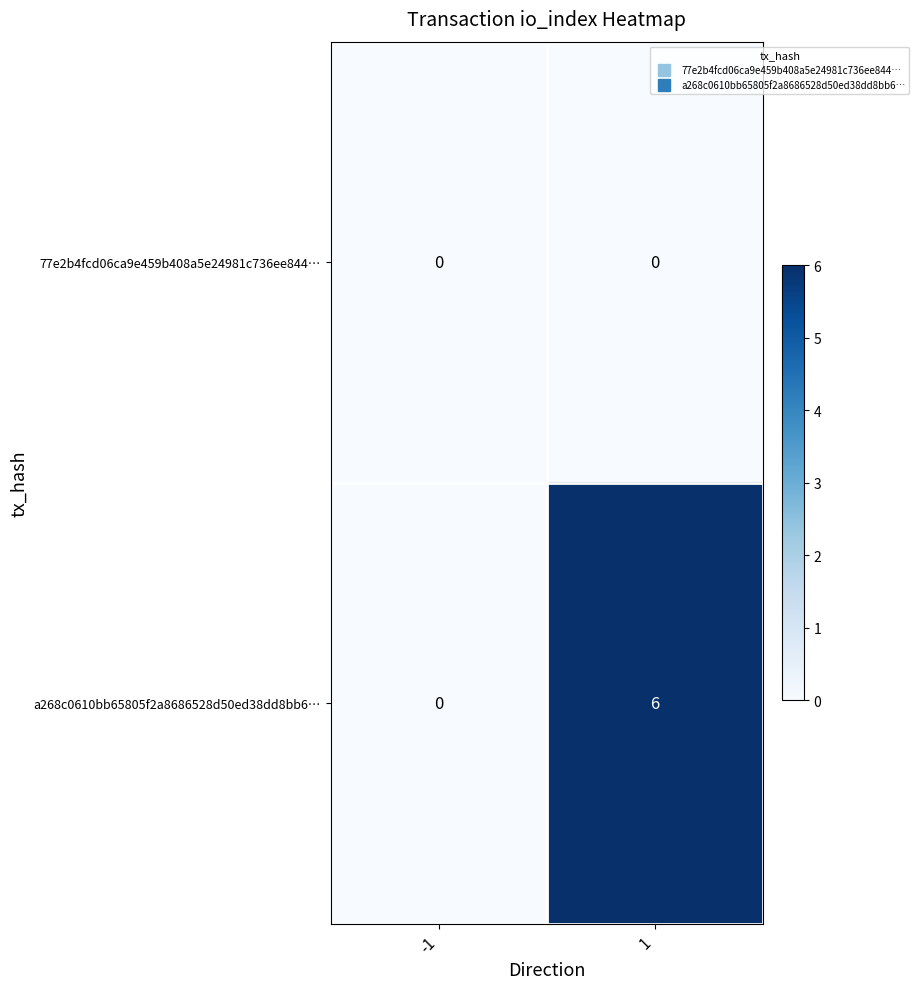

What is the total value across all series at 1?

6